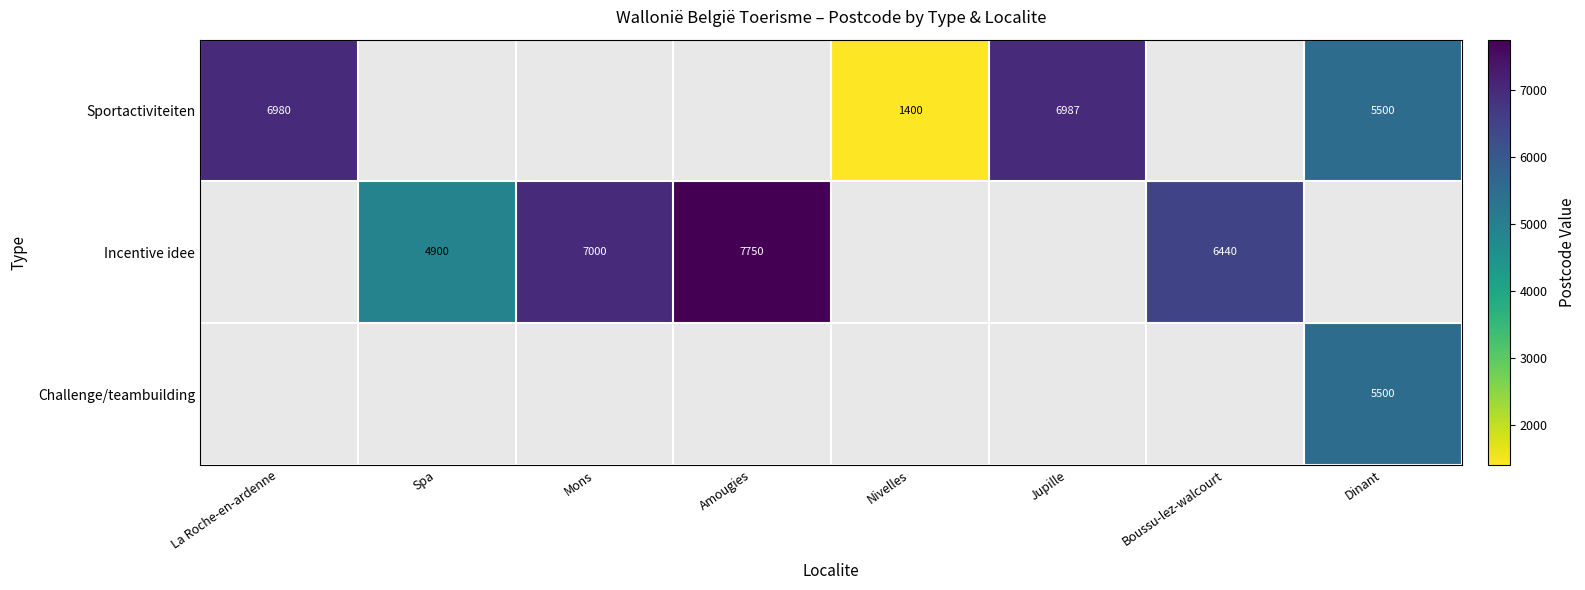

The Challenge/teambuilding series shows 5500 at Dinant. True or false?

True